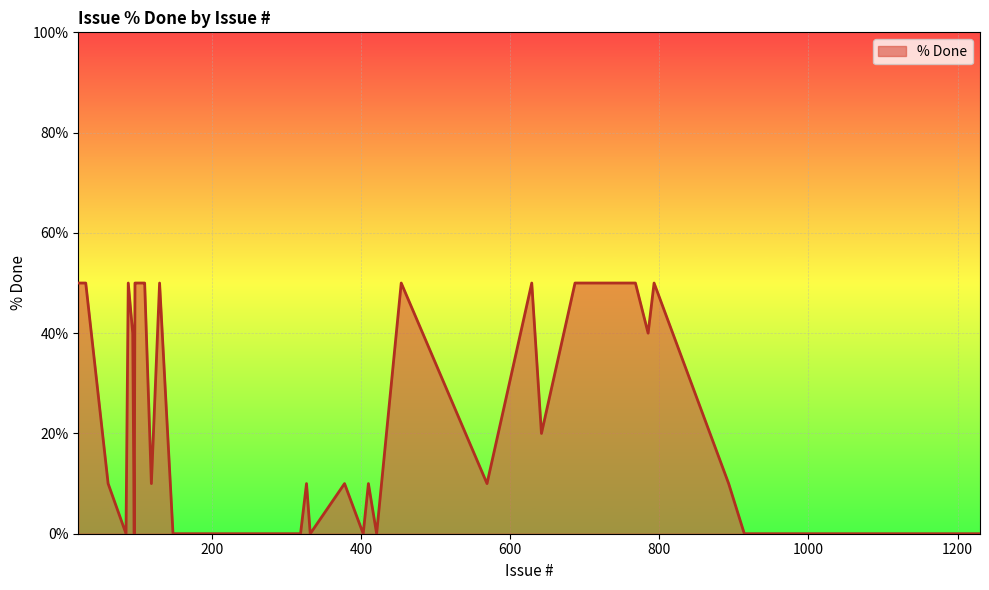

Count the number of categories in the chart.

40